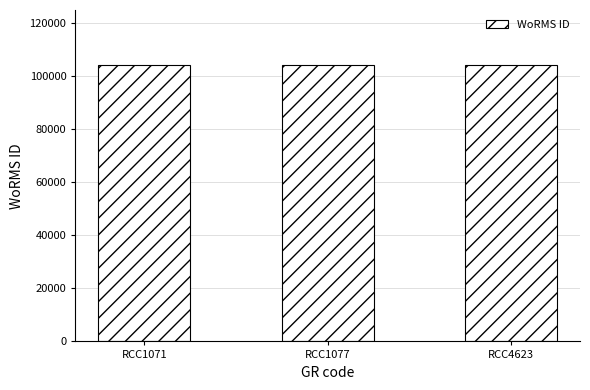

The value at RCC1077 is 103989. True or false?

True